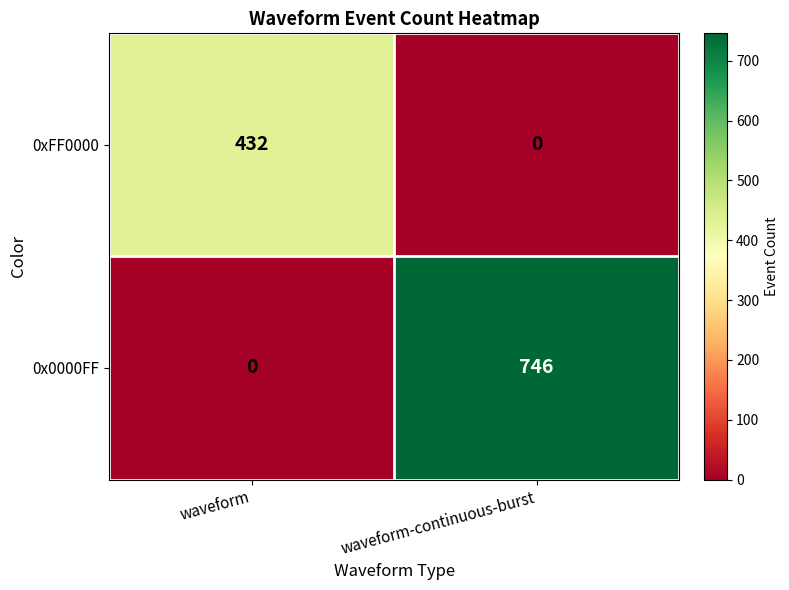

Reading left to right, extract all data points from this chart.

0xFF0000: waveform=432	waveform-continuous-burst=0
0x0000FF: waveform=0	waveform-continuous-burst=746